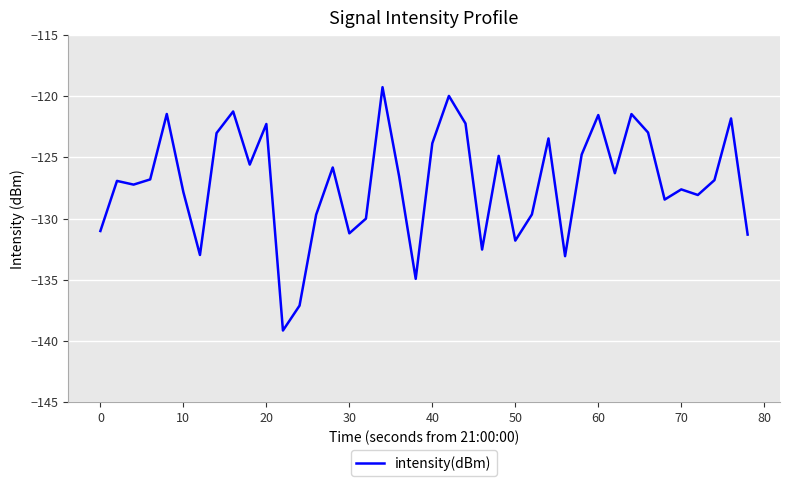

What is the smallest value displayed?

-139.1